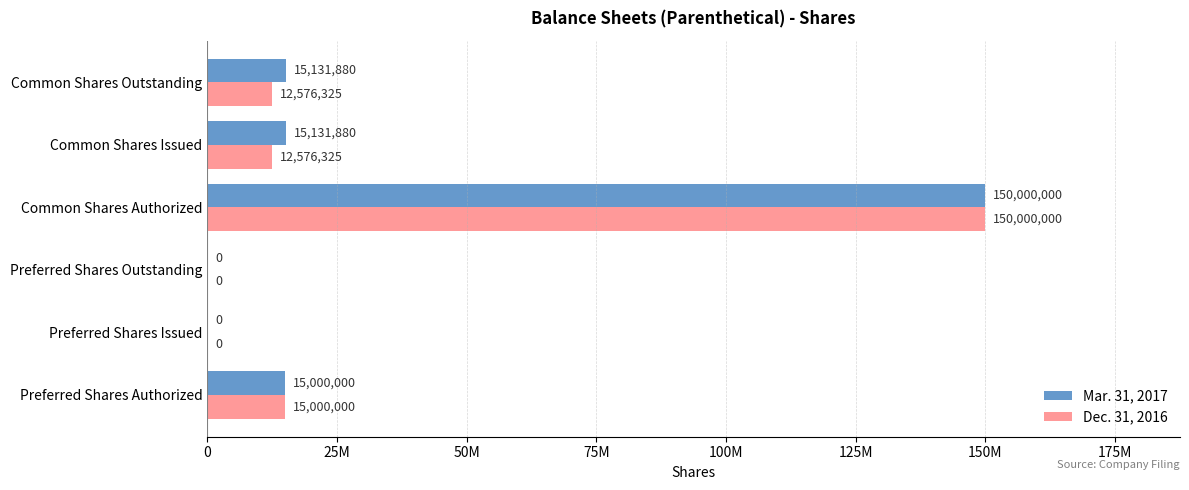

At how many categories does at least one series exceed 92920327?

1